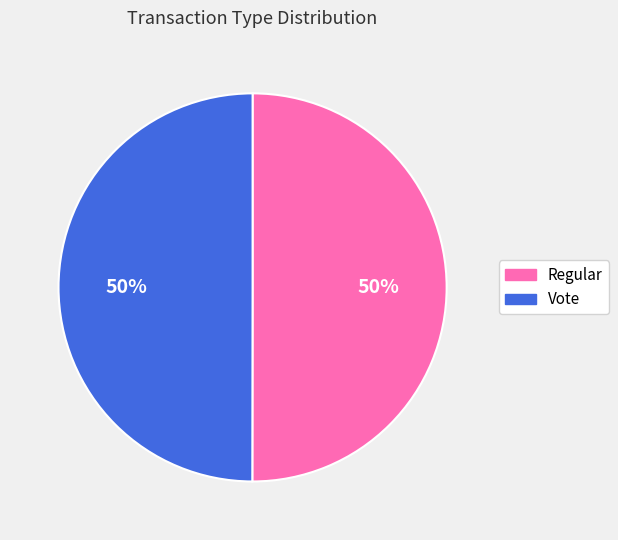

What is the ratio of the value at Regular to the value at Vote?

1.0